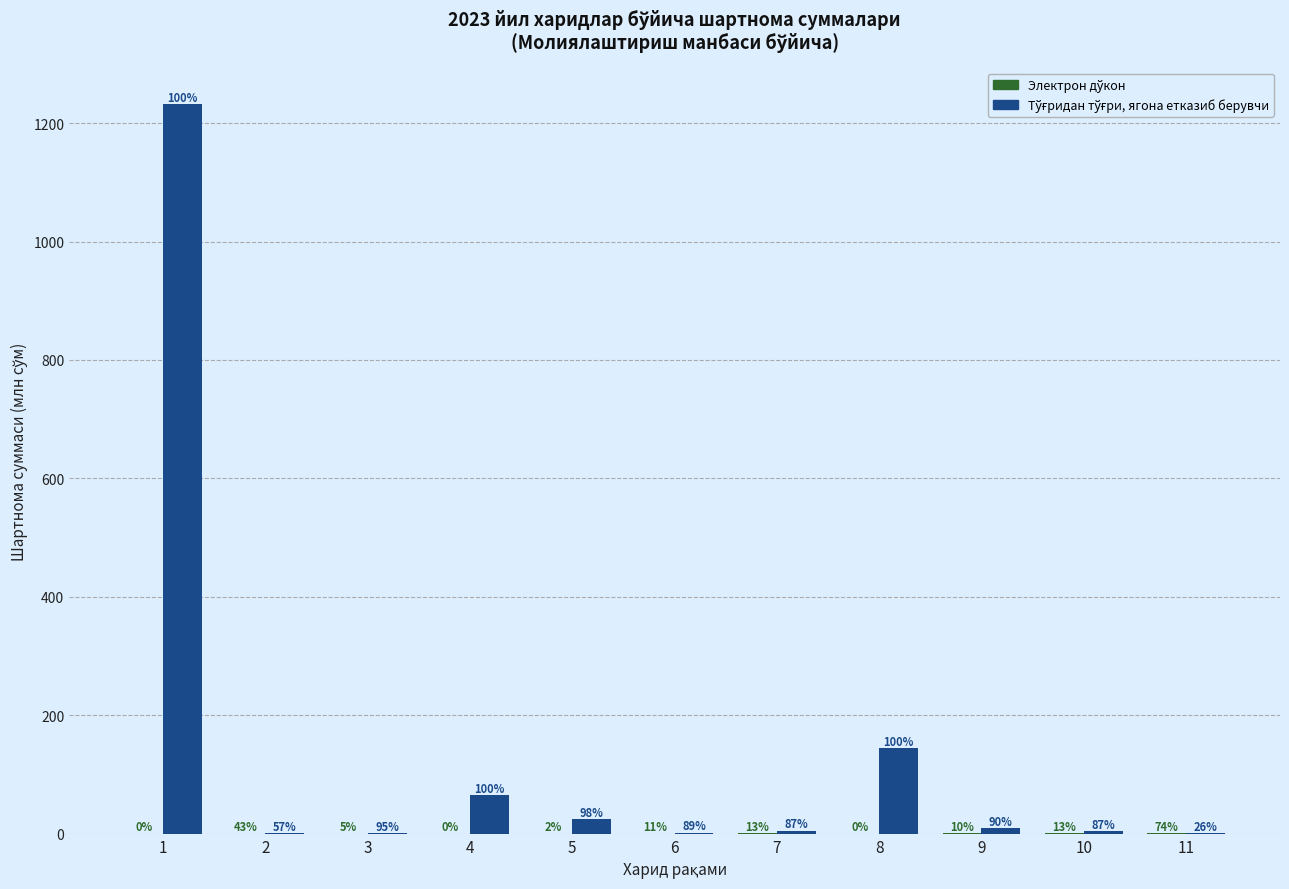

At which category is the sum across all series the highest?

1